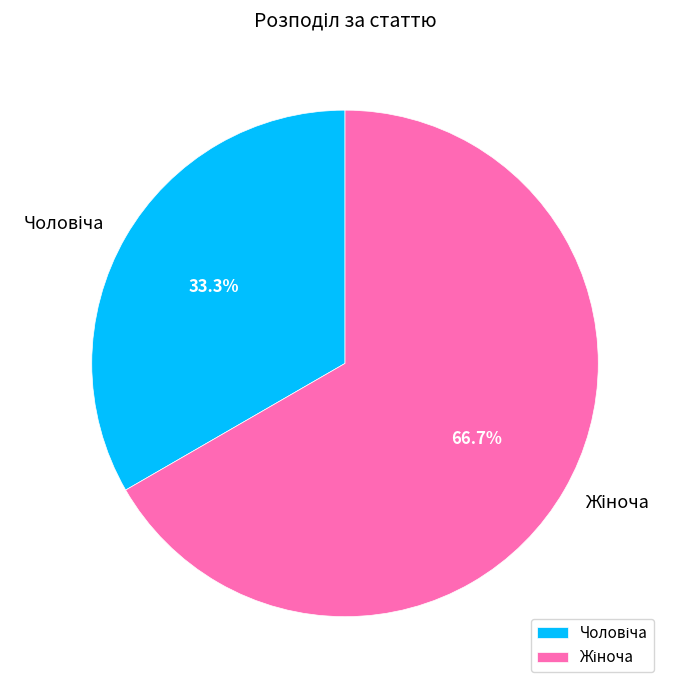

Is there any slice that represents more than half of the pie?

Yes